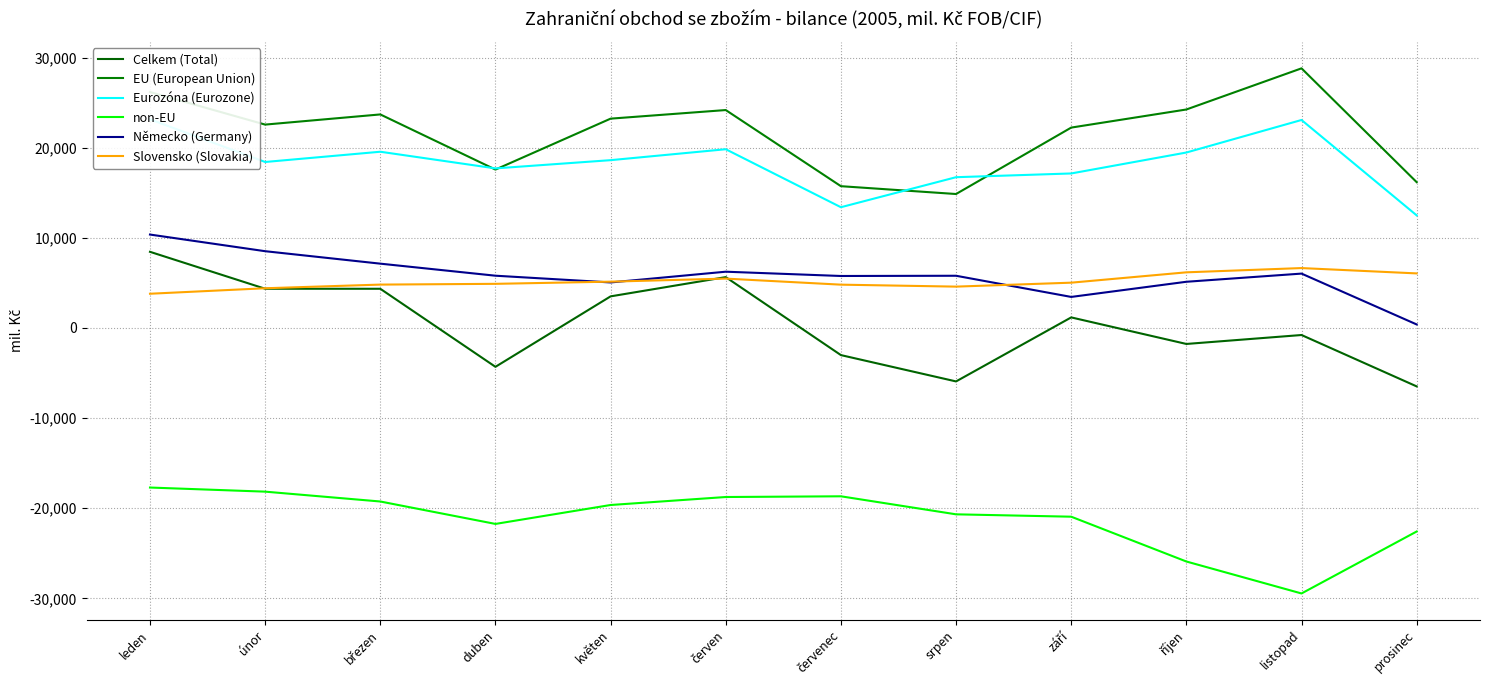

What position from the left is listopad?

11